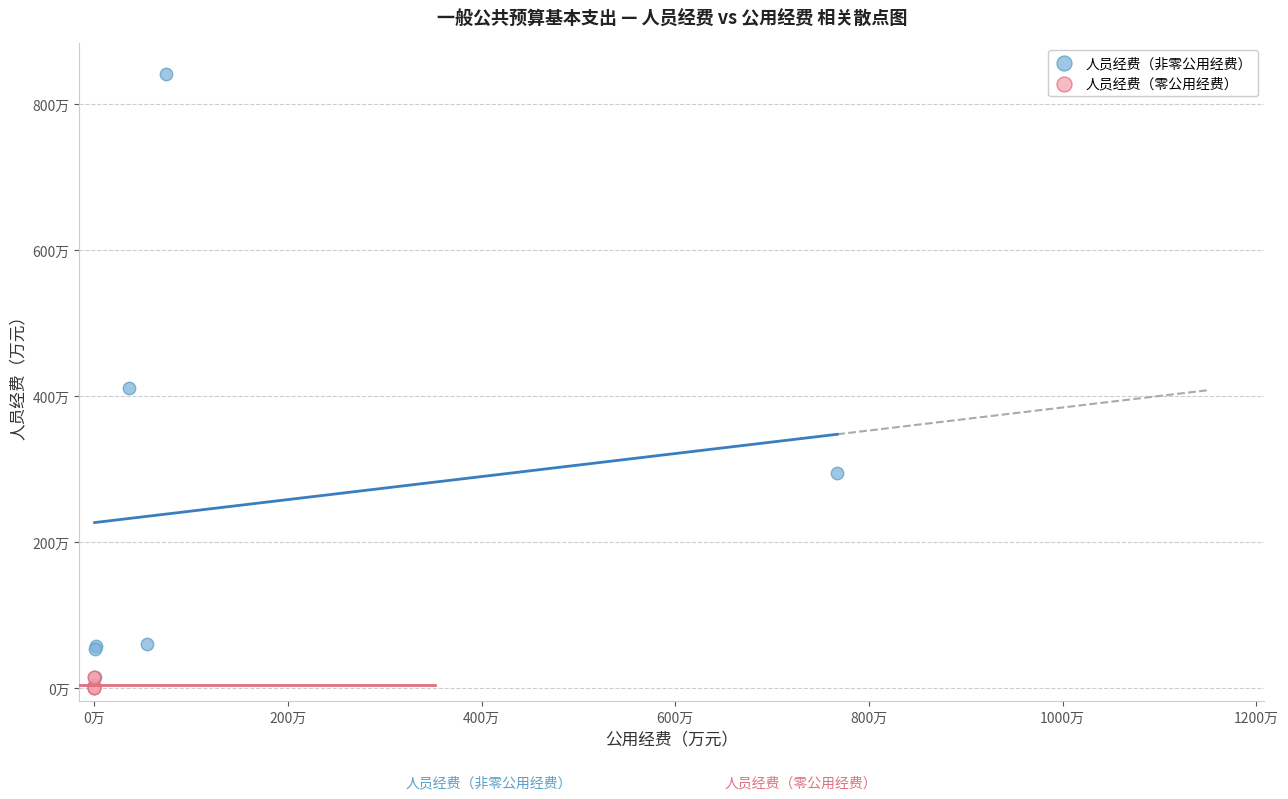

Which series reaches the minimum Y coordinate?

人员经费（零公用经费）